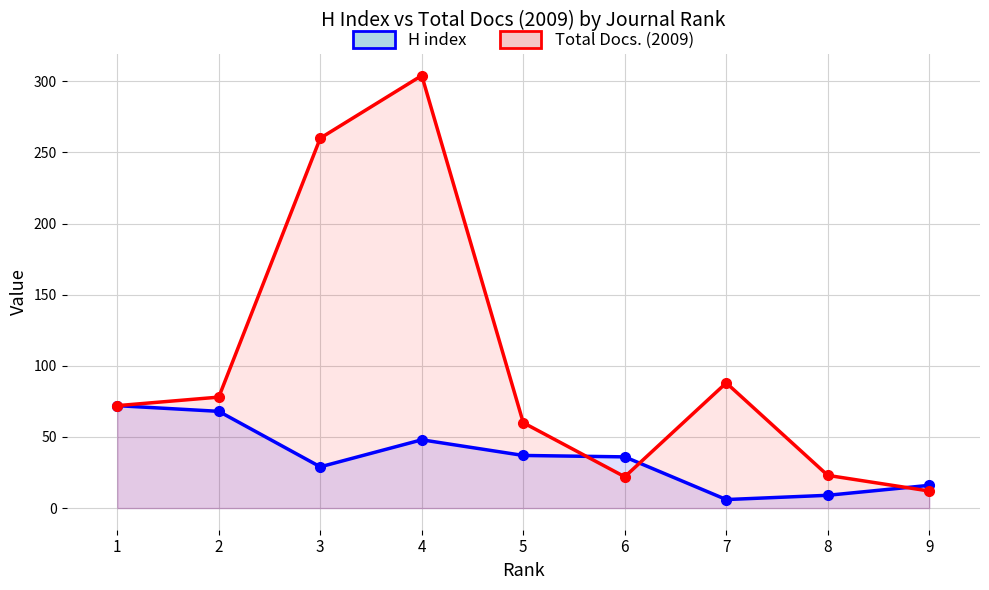

List the series in order of their overall mean, lowest first.

H index, Total Docs. (2009)